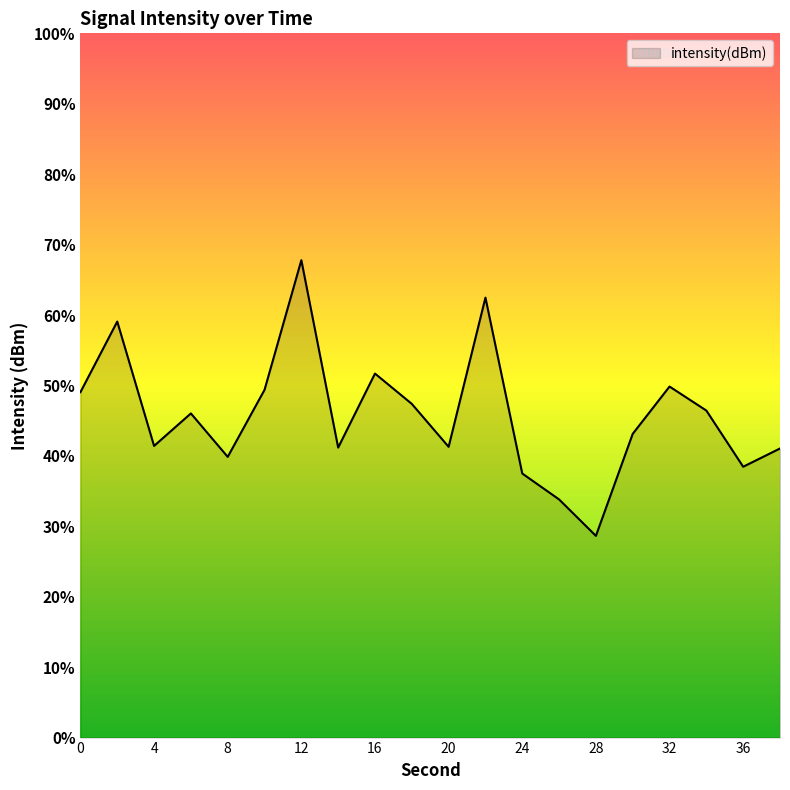

Reading right to left, what are all the values shown in this chart?

-120.9	-121.2	-120.4	-120.0	-120.7	-122.1	-121.6	-121.3	-118.8	-120.9	-120.3	-119.8	-120.9	-118.2	-120.1	-121.0	-120.4	-120.9	-119.1	-120.1